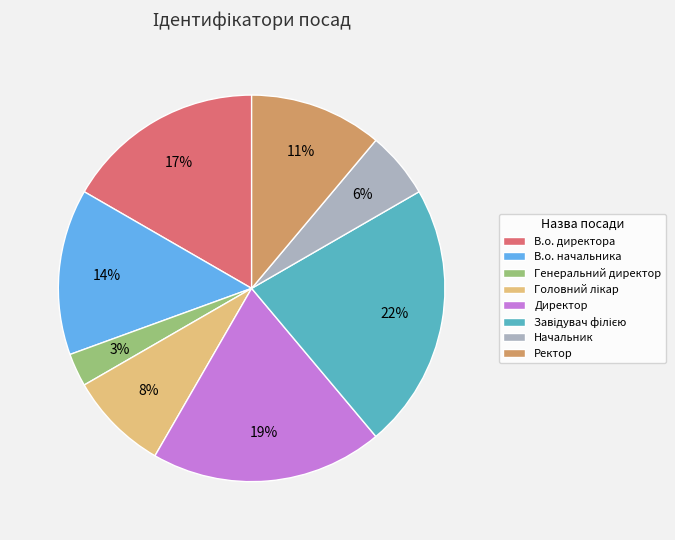

Which category has the smallest portion of the pie?

Генеральний директор